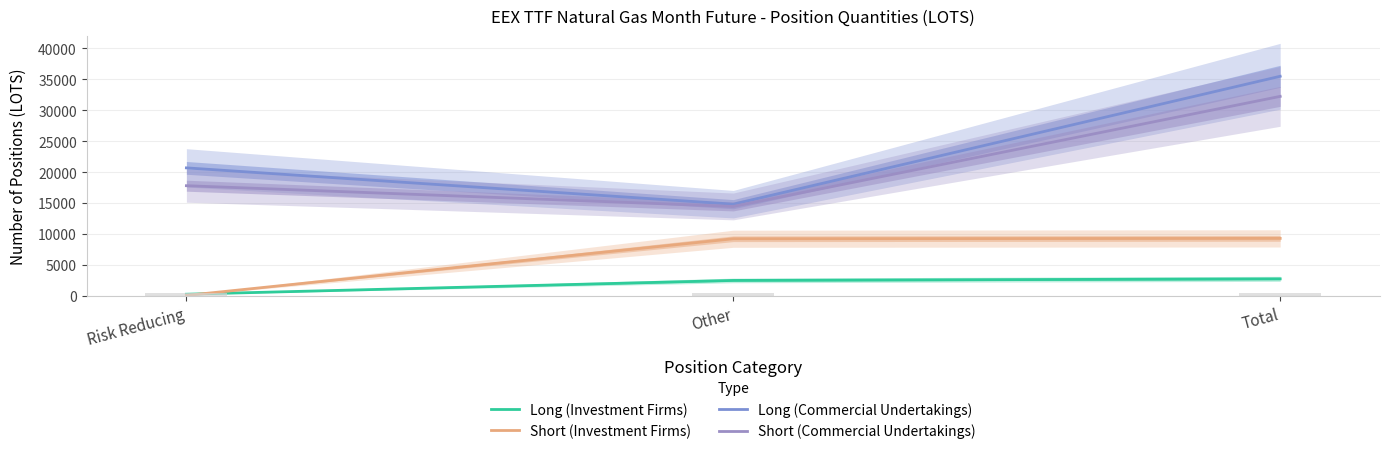

What is the difference between the highest and lowest values at Total?

32741